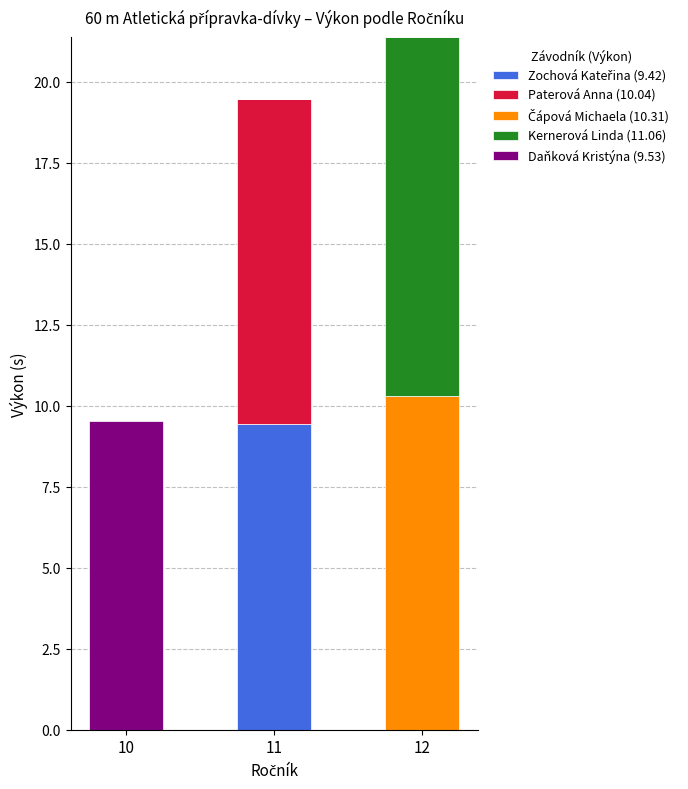

What is the total value across all series at 11?

19.5